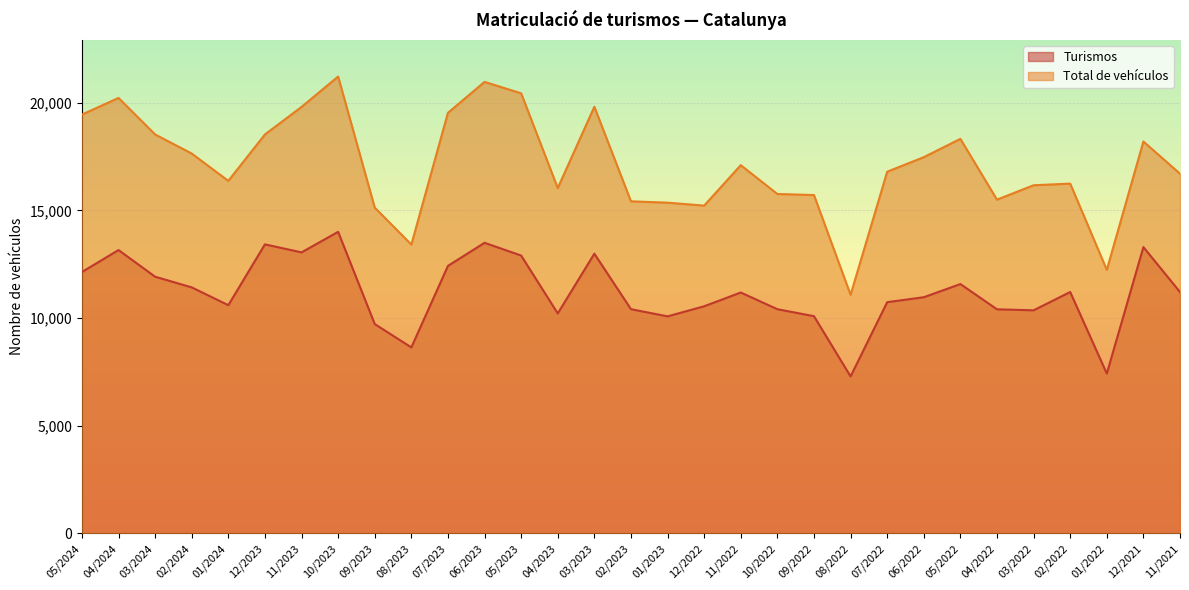

Is it true that Total de vehículos equals 16241 at 02/2022?

True